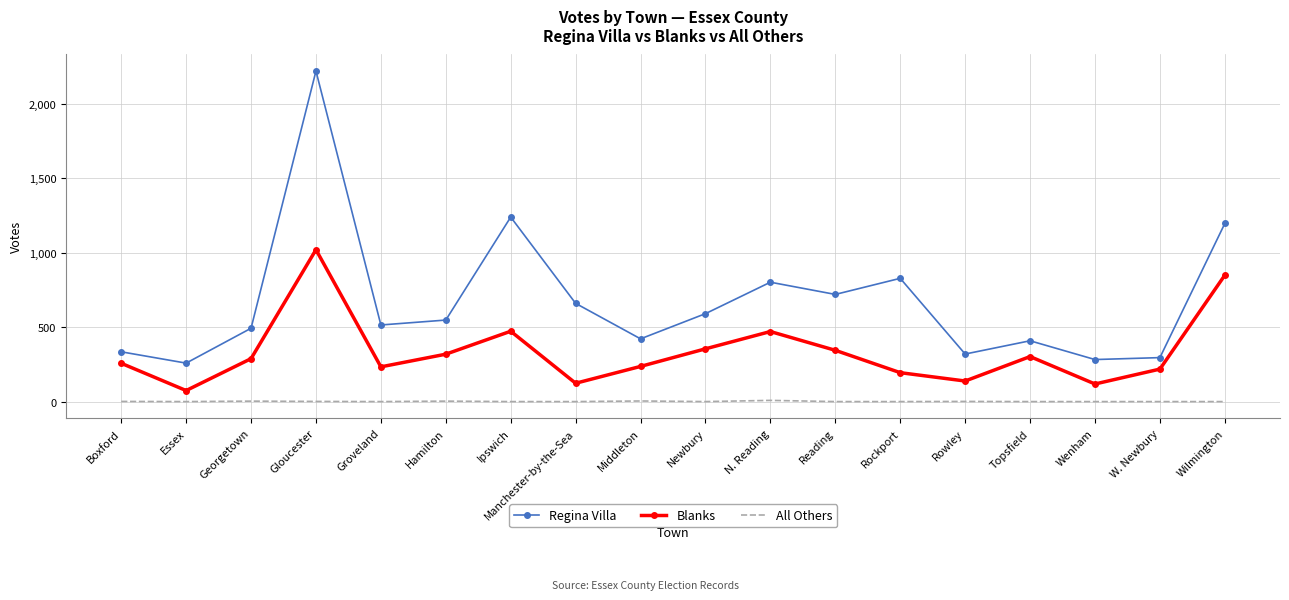

True or false: All Others and Regina Villa intersect in this chart.

False